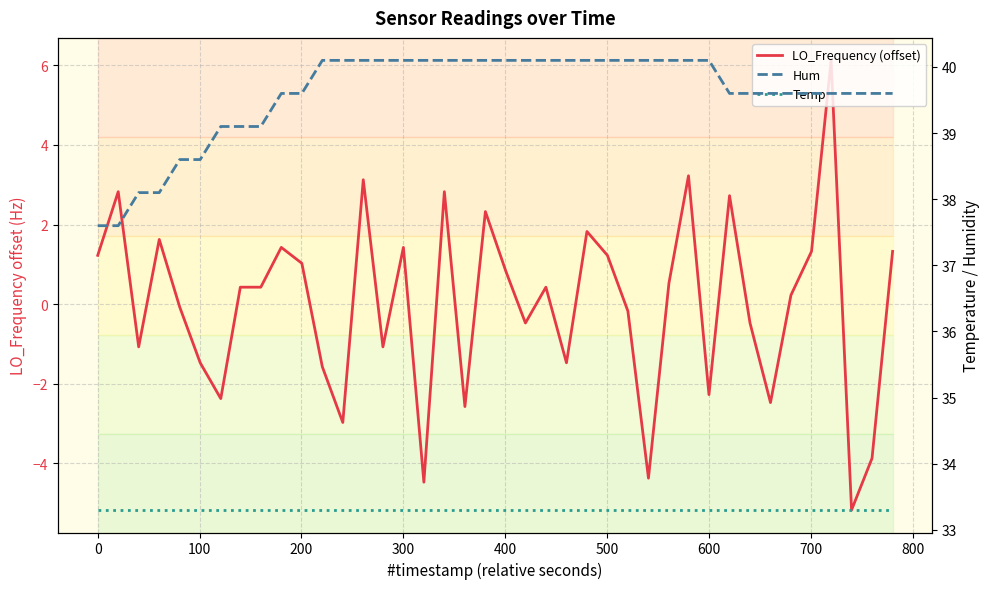

Does the chart display data point markers on the line(s)?

No